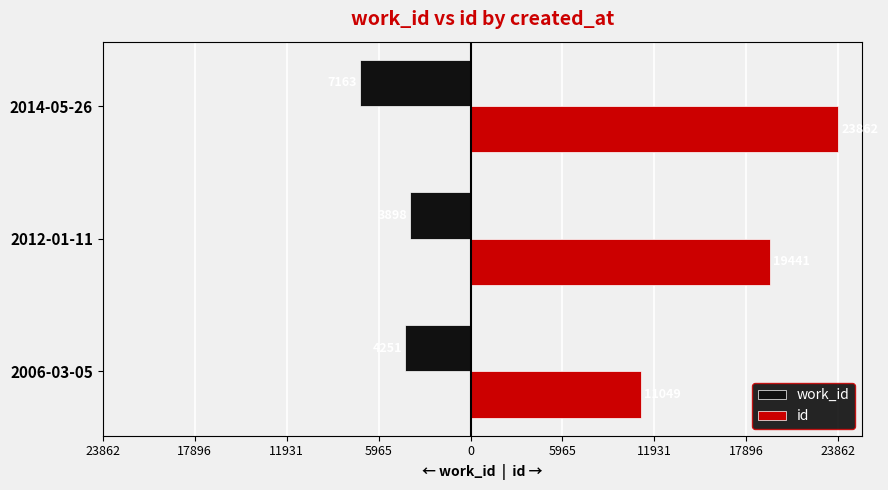

What are all the series names shown in the legend?

work_id, id